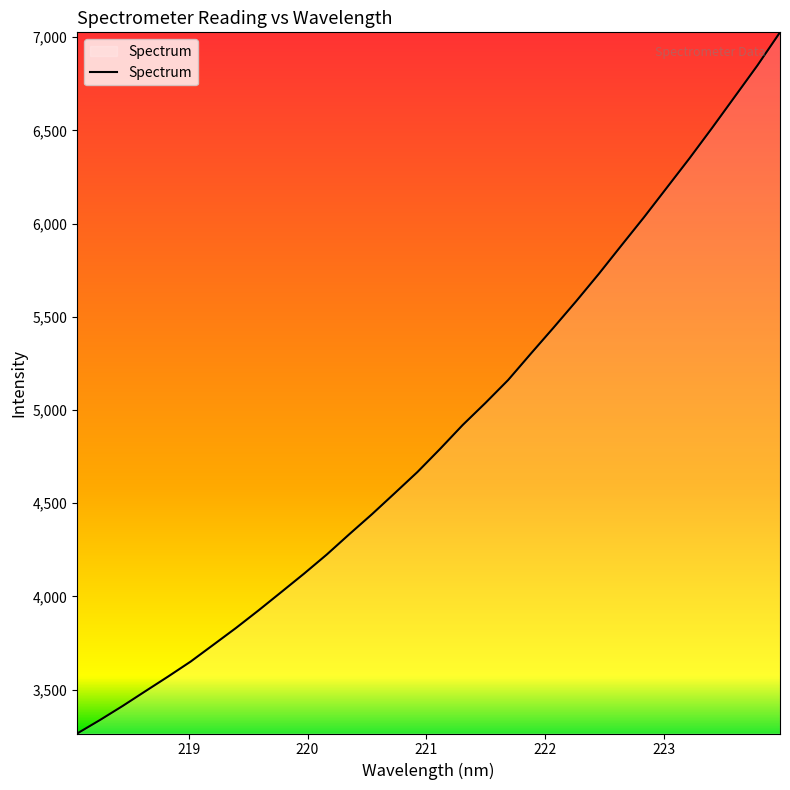

Reading right to left, extract all data points from this chart.

7026.3	6848.1	6680.5	6513.2	6349.8	6192.4	6034.9	5883.2	5730.3	5583.6	5441.6	5302.3	5161.1	5038.3	4920.4	4791.9	4667.8	4554.4	4442.0	4334.5	4224.9	4122.5	4024.0	3926.0	3831.1	3740.7	3650.7	3569.9	3491.3	3412.2	3336.8	3264.9